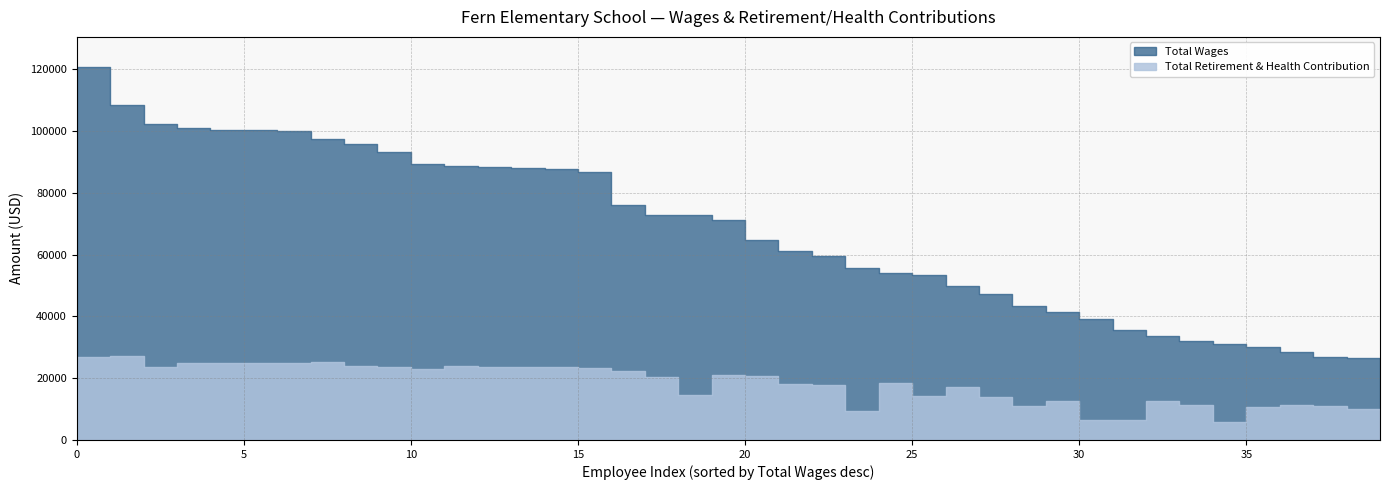

Read the Total Wages value at 33.

32048